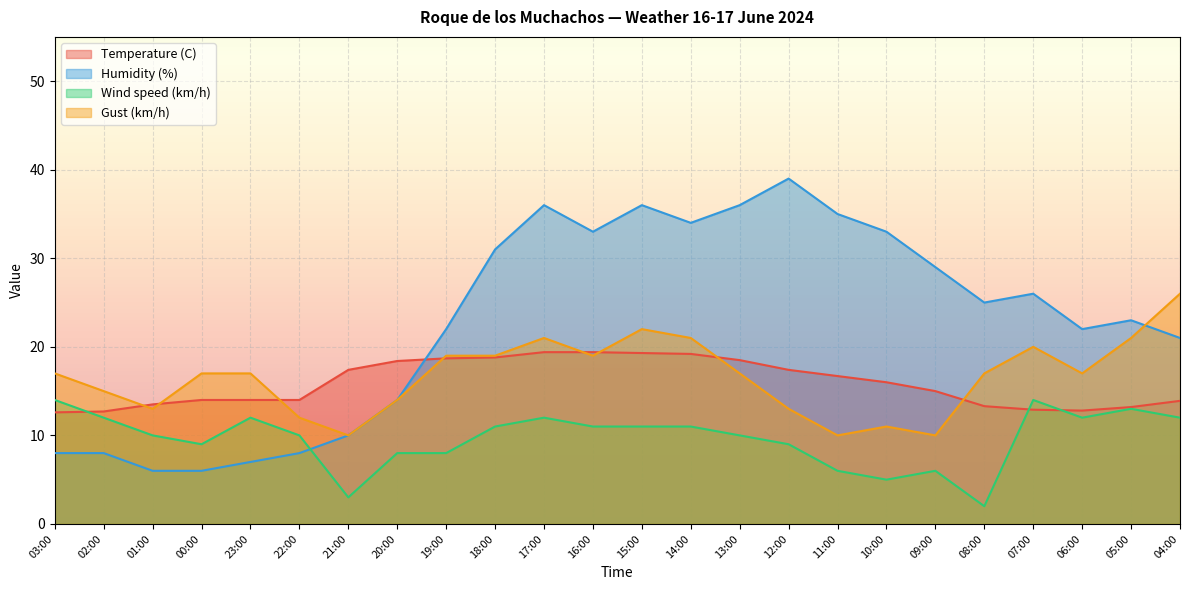

How many lines are shown in the chart?

4